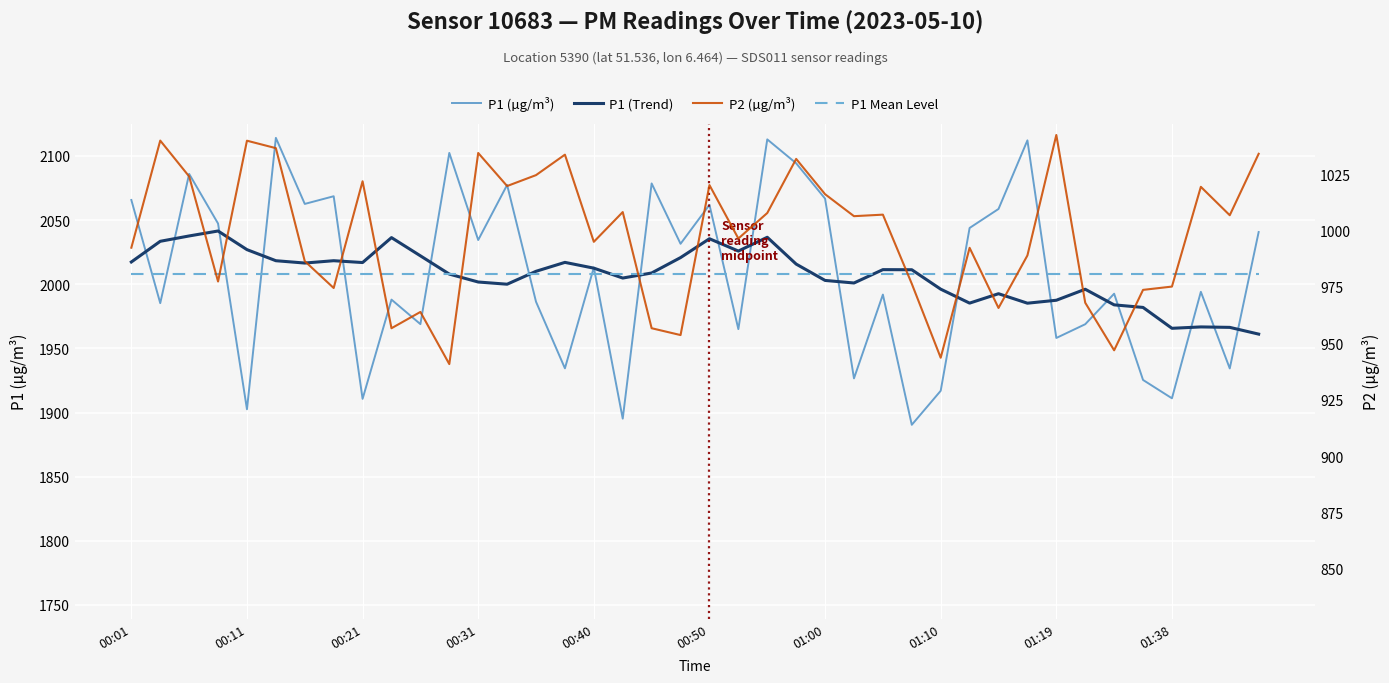

How many interior local peaks does the P1 (Trend) series have?

10